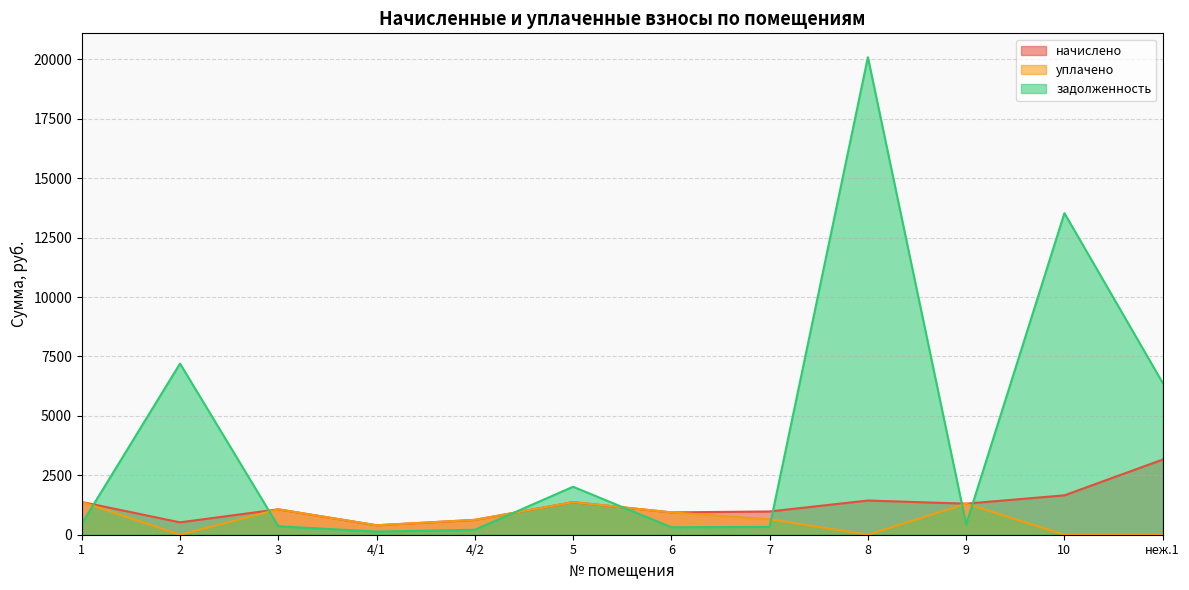

Count the number of data series in this chart.

3